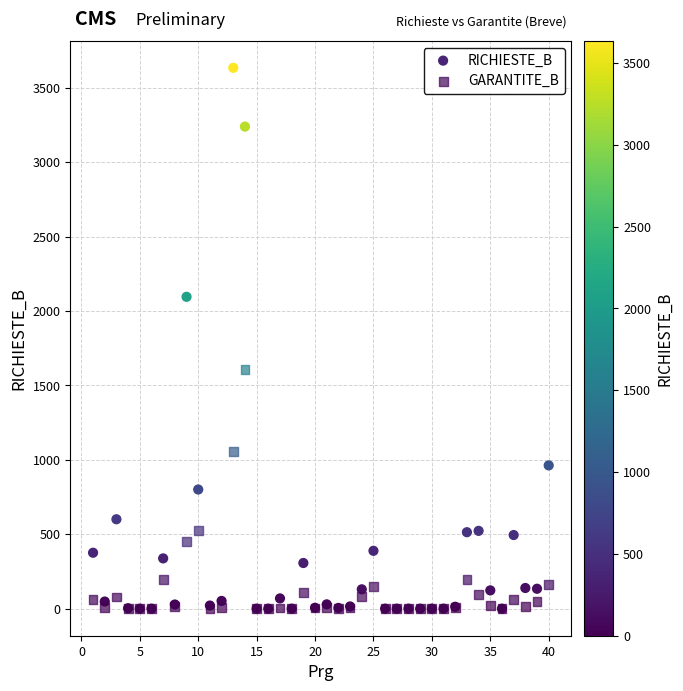

Which series has the widest spread of Y values?

RICHIESTE_B